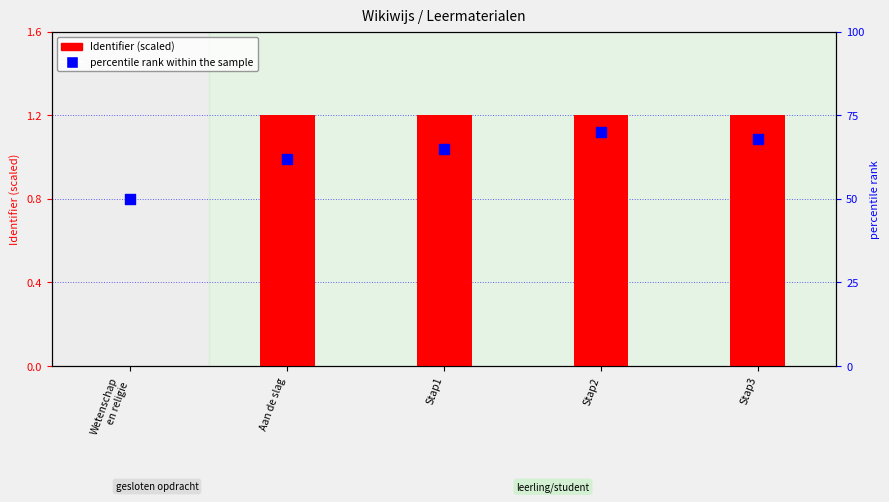

Is the value of Identifier (scaled) at Stap2 greater than the value of percentile rank within the sample at Wetenschap
en religie?

No